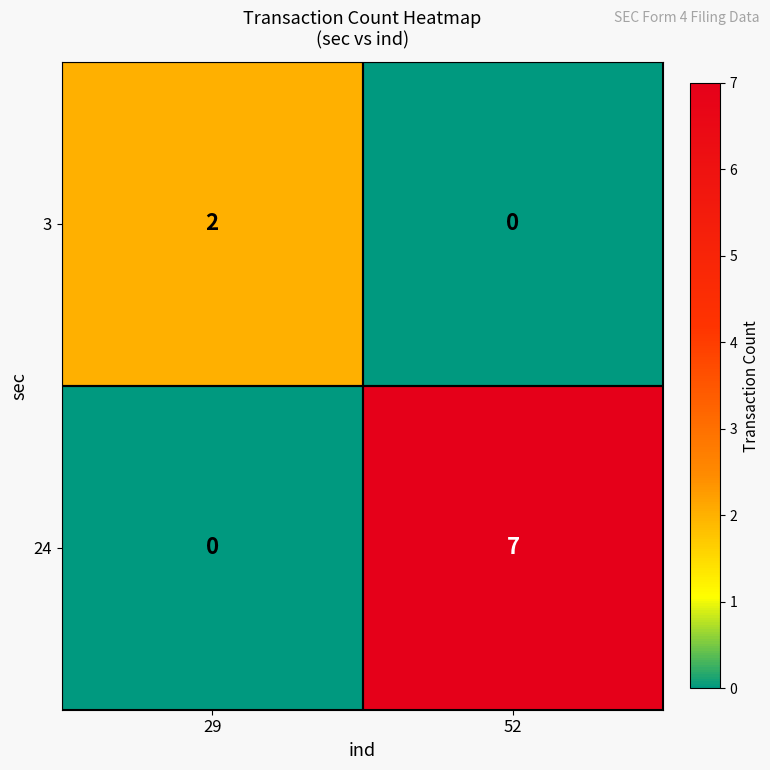

Reading left to right, what are all the values shown in this chart?

3: 29=2	52=0
24: 29=0	52=7